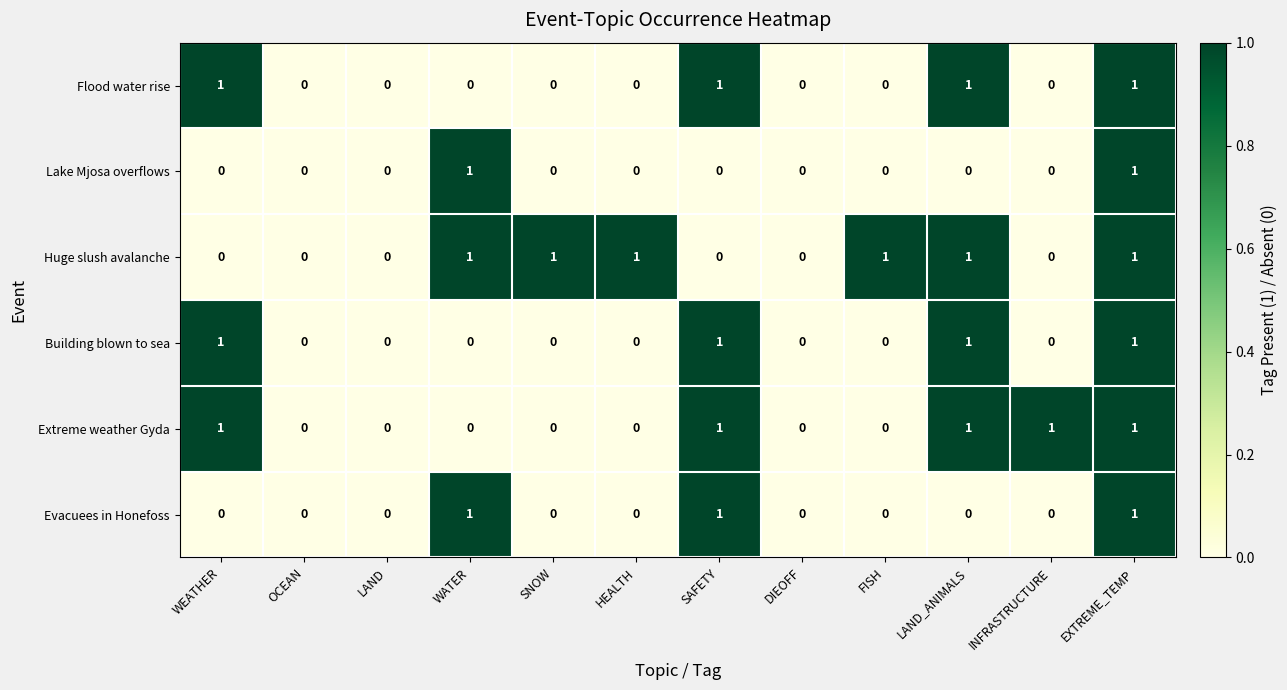

What is the total value across all series at SAFETY?

4